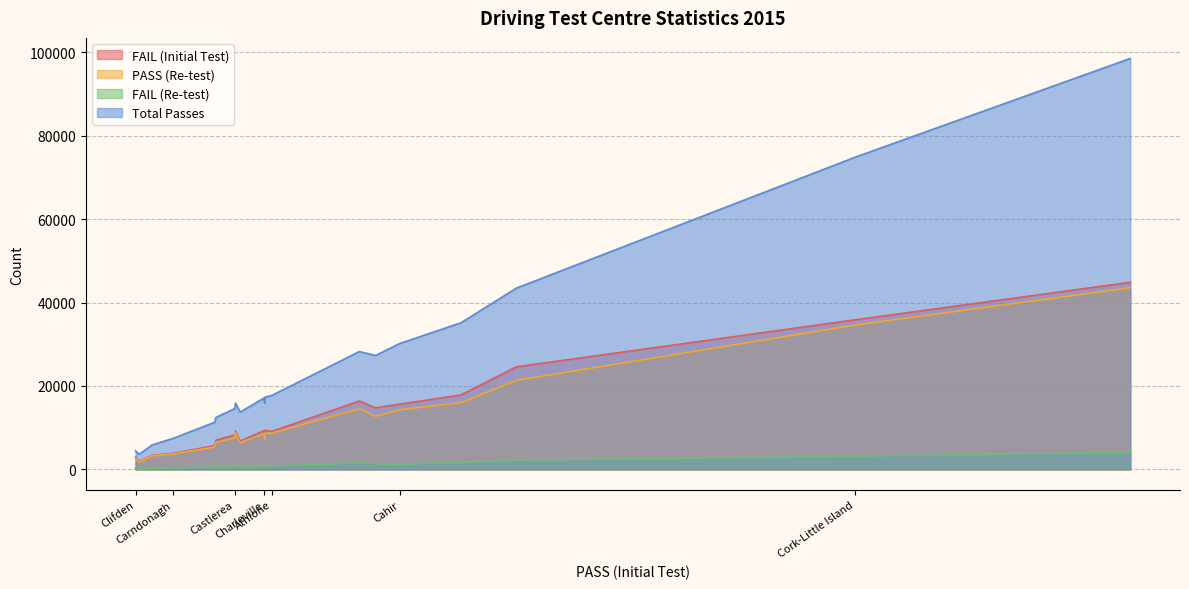

What is the spread (max minus min) of values at Cahir?

28931